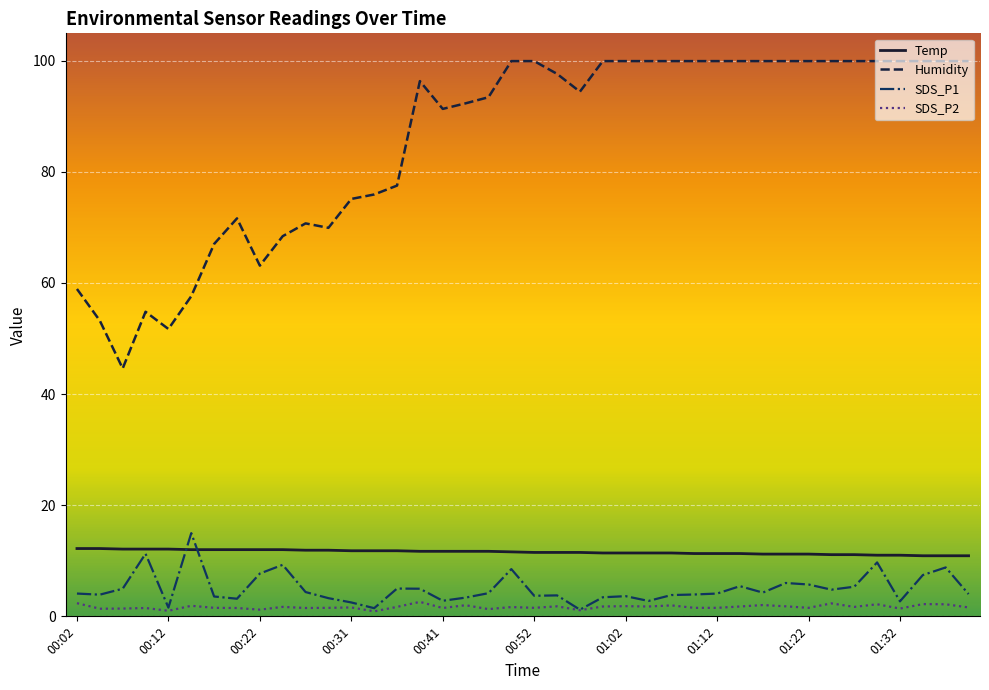

True or false: Humidity and Temp cross at least once.

False